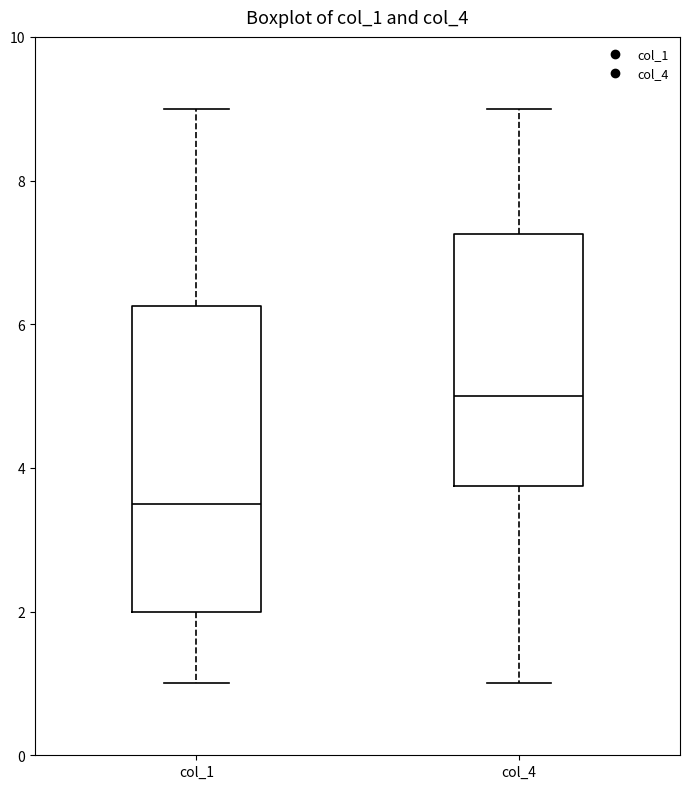

Which box is the tallest, from its lower edge to its upper edge?

col_1